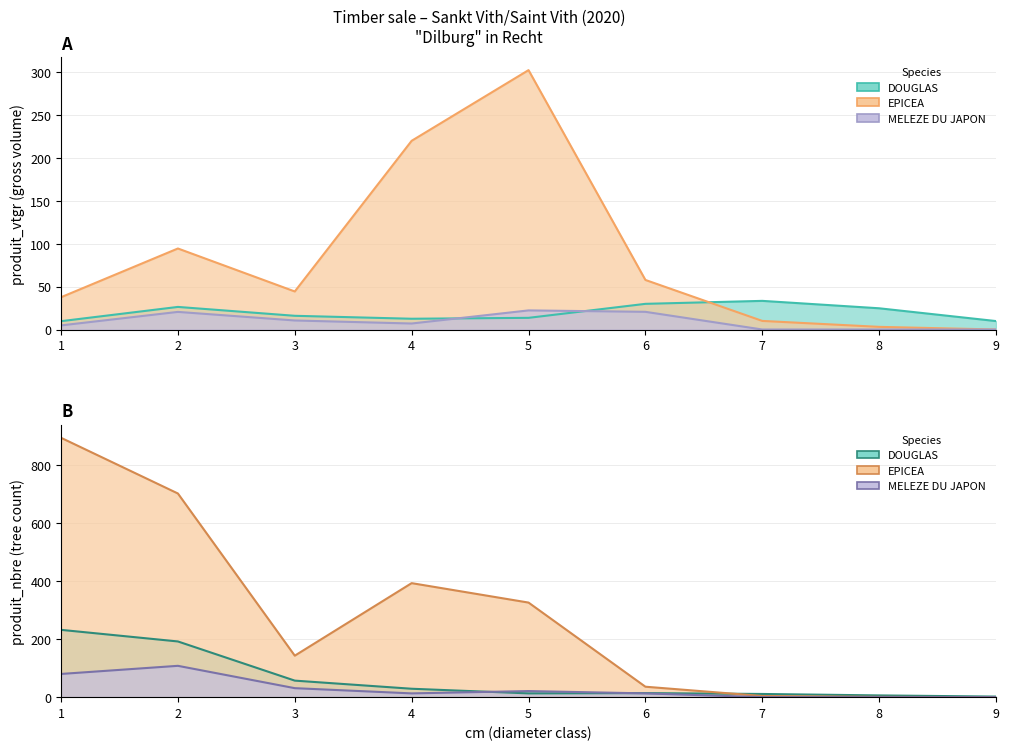

True or false: DOUGLAS has a value of 34.7 at 8.

False